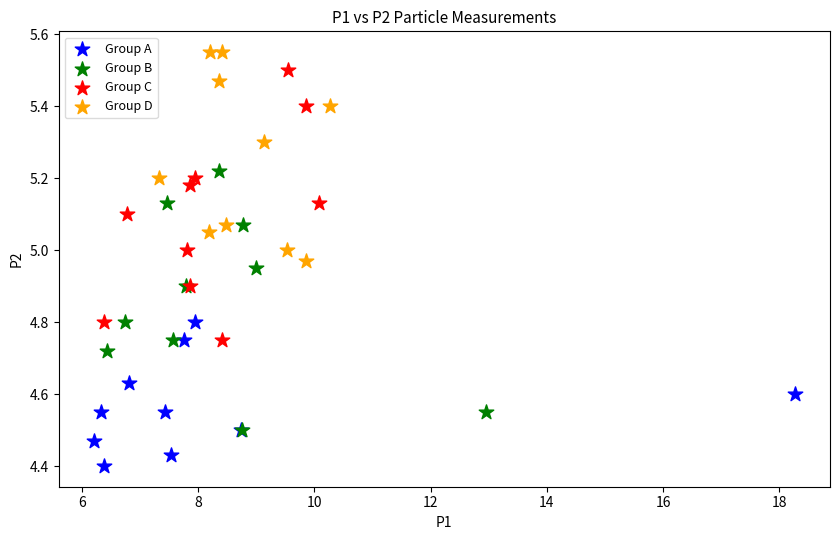

Which series reaches the maximum Y coordinate?

Group D